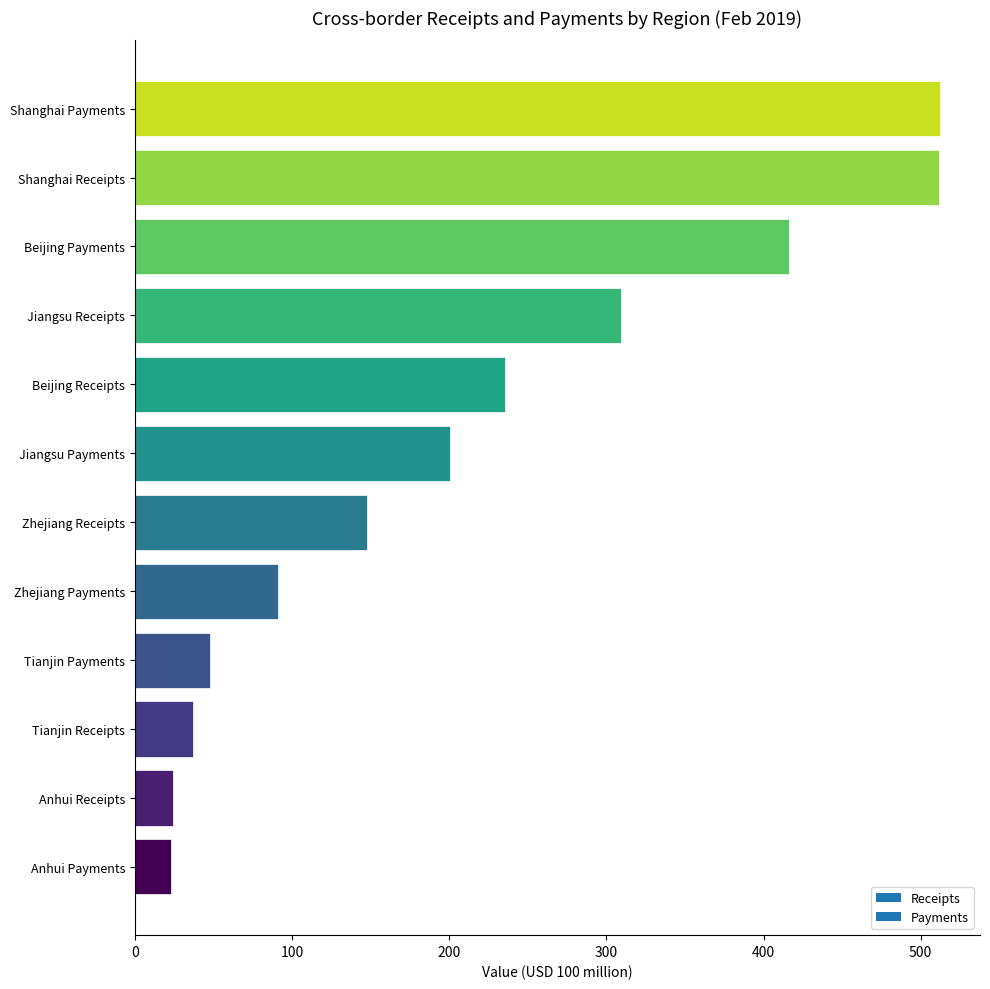

What is the sum of all values?

2556.0